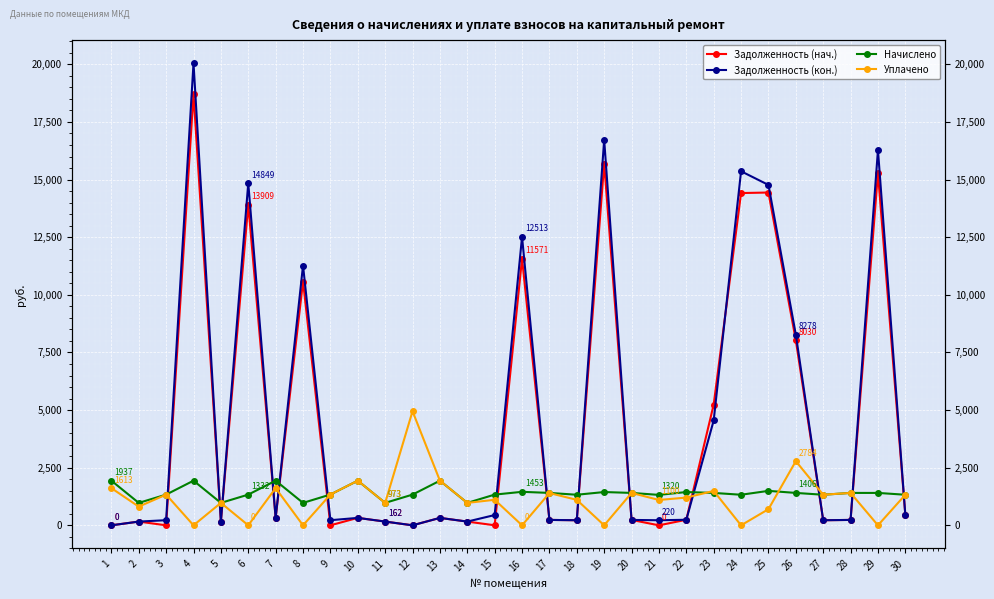

Reading left to right, extract all data points from this chart.

Задолженность (нач.): 0.0	161.8	0.0	18710.6	161.9	13908.9	323.1	10578.5	0.1	322.7	162.0	0.0	322.5	161.5	1.4	11570.8	234.5	220.1	15694.9	233.6	0.0	240.3	5239.6	14415.8	14439.2	8029.8	220.0	234.3	15280.0	451.4
Задолженность (кон.): 0.0	161.9	222.1	20049.4	161.7	14848.7	323.1	11272.5	221.9	322.1	162.2	0.0	321.9	161.4	445.6	12513.3	234.1	220.1	16724.6	233.9	219.9	240.6	4550.6	15361.5	14768.8	8278.4	220.0	234.3	16282.5	451.6
Начислено: 1936.6	973.1	1332.4	1936.6	973.1	1332.4	1936.6	973.1	1335.6	1936.6	973.1	1332.4	1936.6	973.1	1332.4	1453.3	1405.6	1326.1	1443.7	1405.6	1319.7	1443.7	1405.6	1326.1	1494.6	1405.6	1326.1	1405.6	1405.6	1326.1
Уплачено: 1613.2	811.0	1332.4	0.0	973.2	0.0	1613.8	0.0	1336.0	1937.2	972.8	4949.9	1936.8	973.1	1108.0	0.0	1399.4	1105.0	0.0	1405.5	1099.8	1203.0	1492.2	0.0	700.0	2784.0	1327.0	1405.6	0.0	1326.1